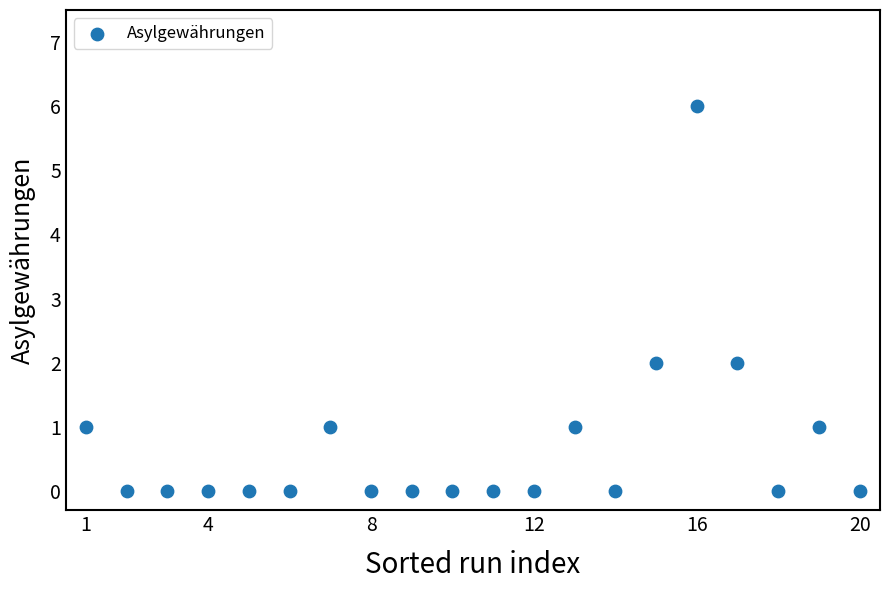

What is the range of X values (max minus min)?

19